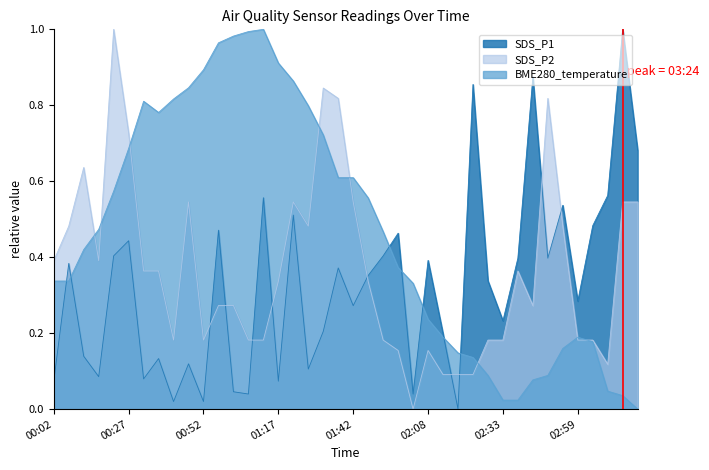

What is the difference between the maximum and second lowest values in the SDS_P1 series?

1.0